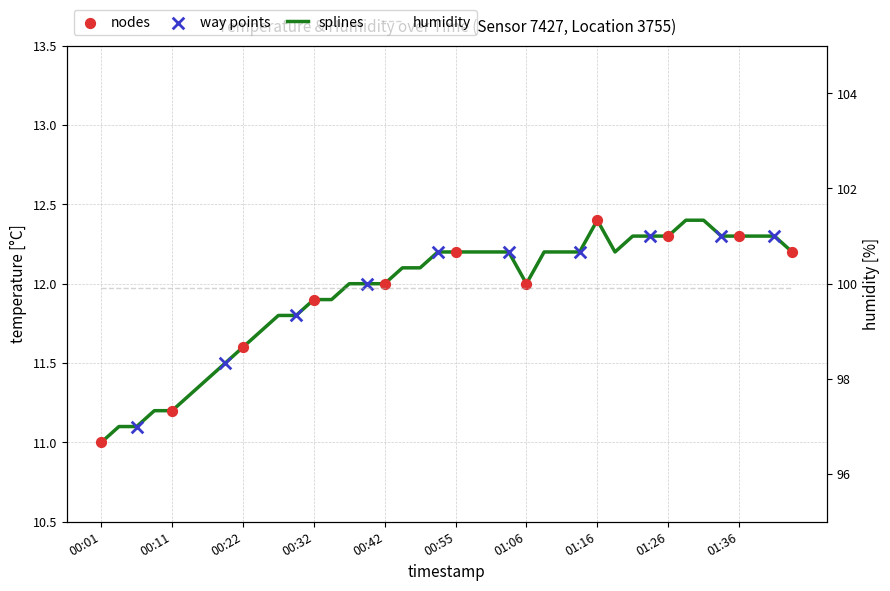

What is the ratio of the value at 00:53 to the value at 01:41?

1.0